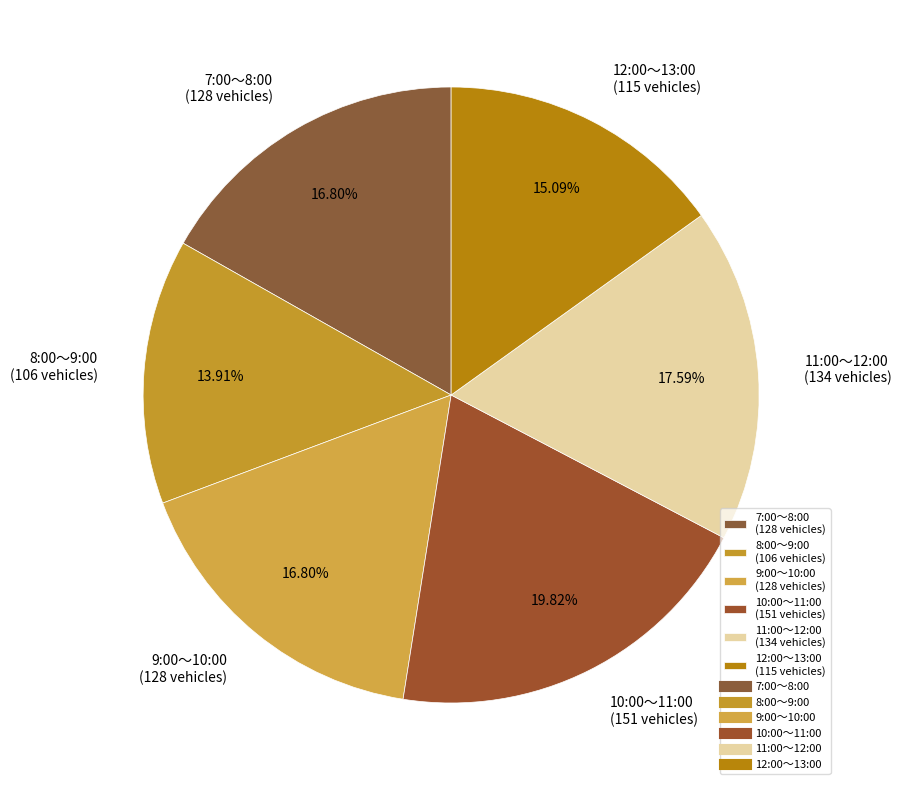

To the nearest percent, what is the combined percentage of 9:00～10:00 and 8:00～9:00?

31%